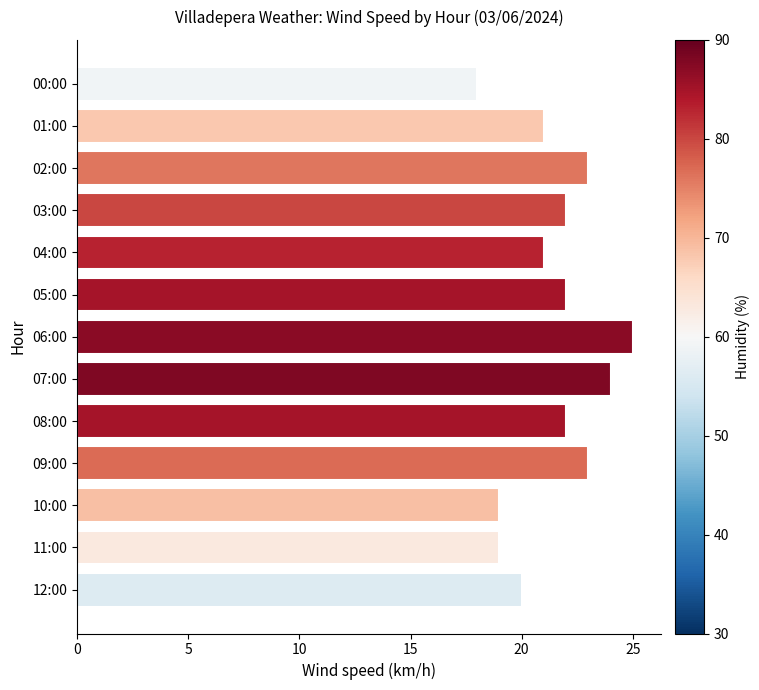

What is the maximum value shown in the chart?

25